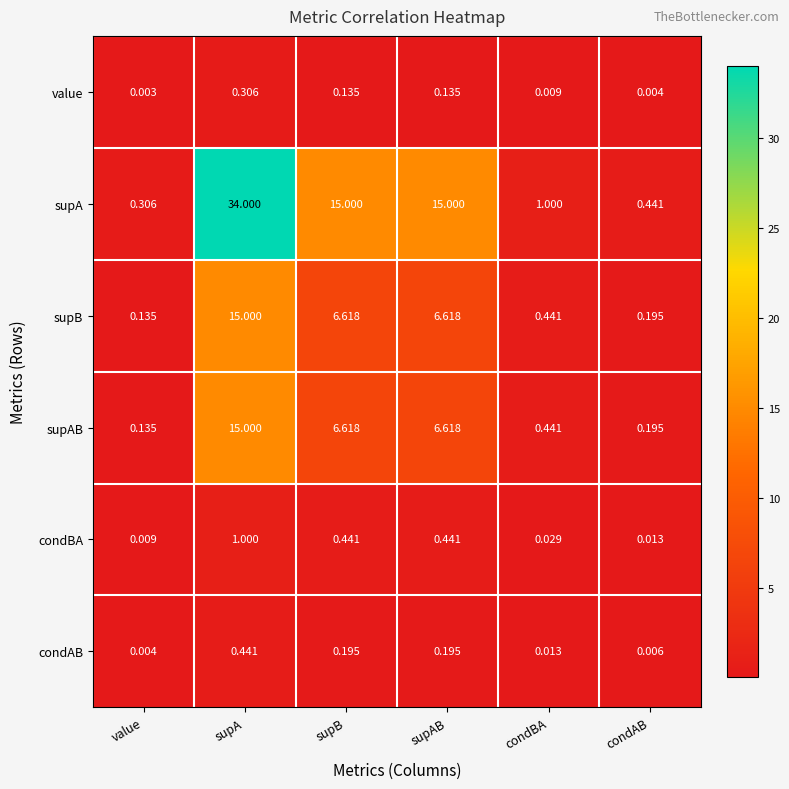

Which series has the largest total across all categories?

supA